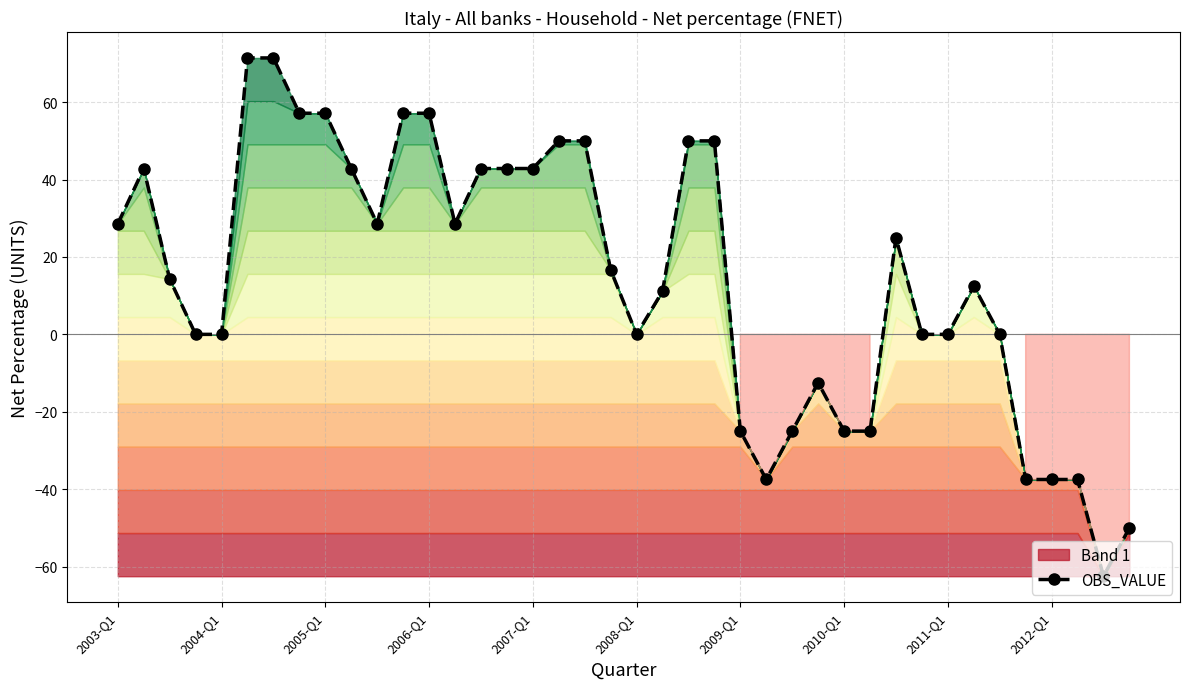

At which label does the data first exceed 16?

2003-Q1